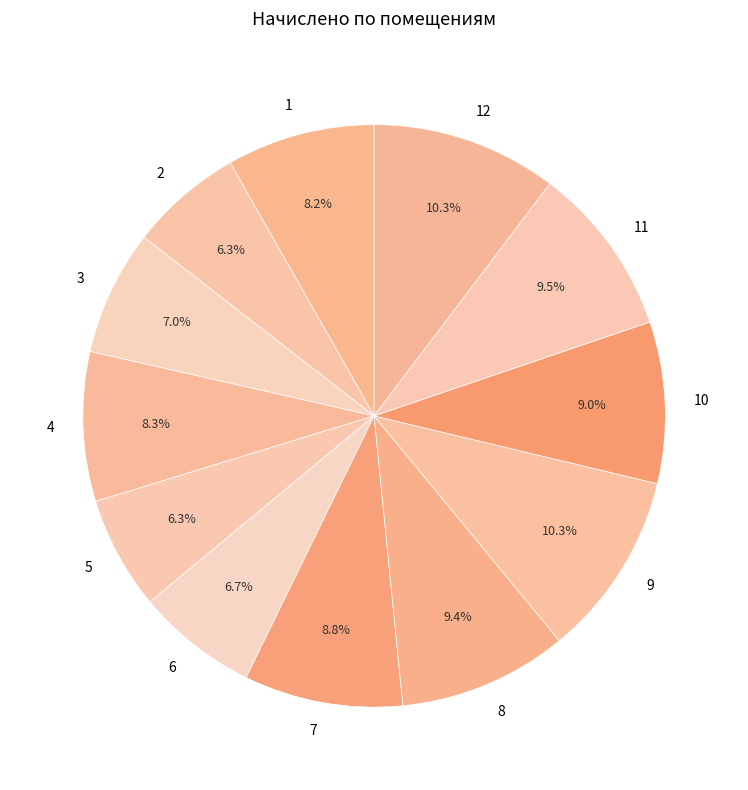

To the nearest percent, what is the difference between the 8 and 12 slice percentages?

1%